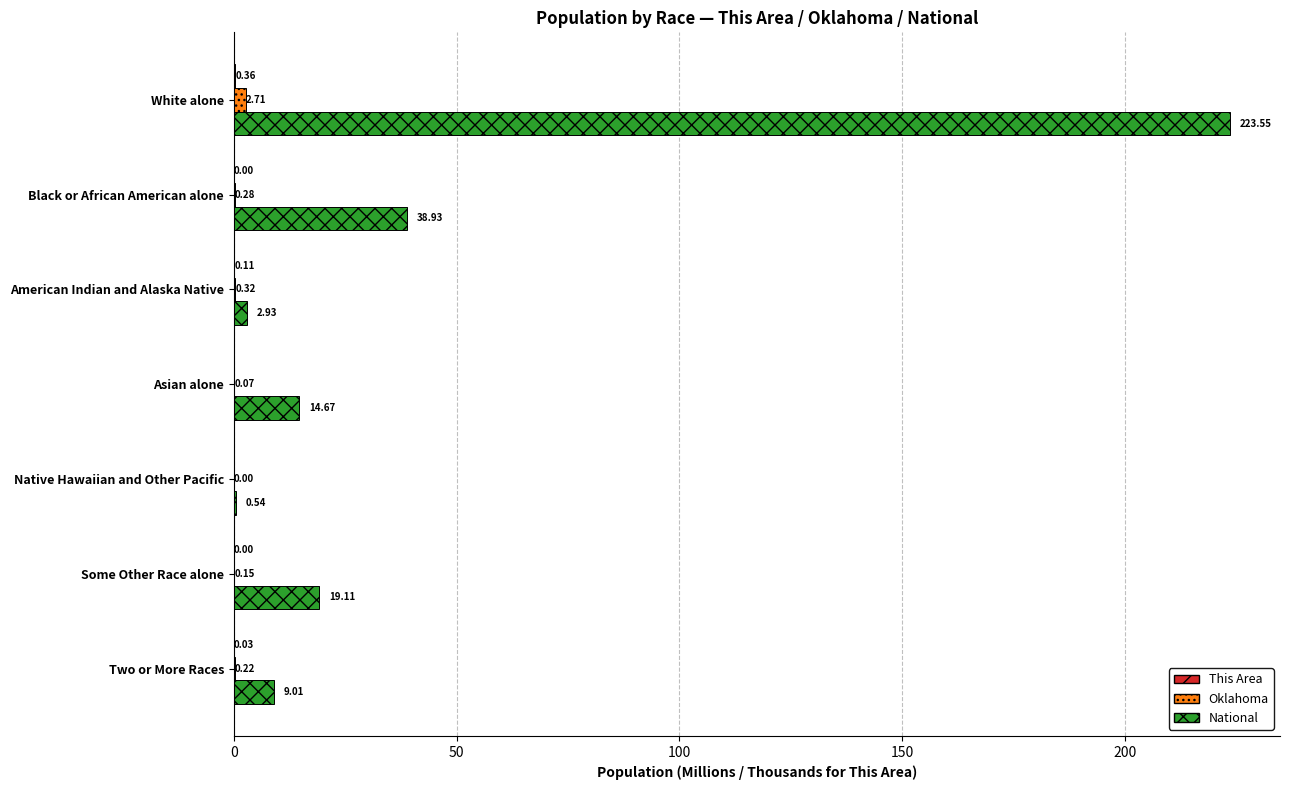

At which category is the sum across all series the highest?

White alone